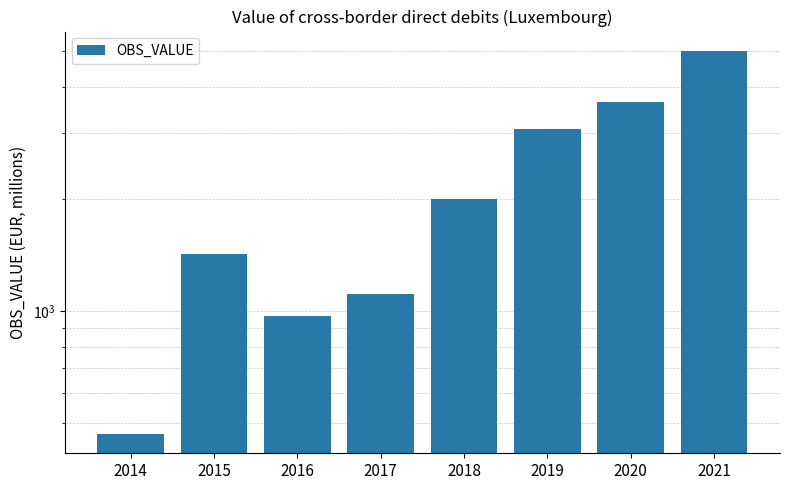

Where is the data nearest to the value 2737?

2019